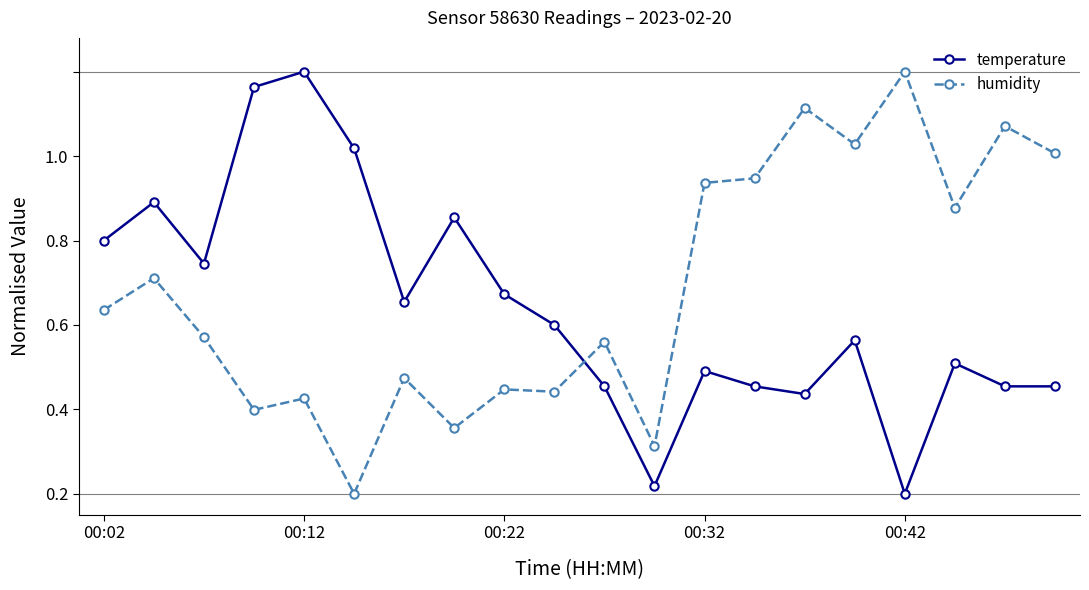

How many interior local valleys does the temperature series have?

5